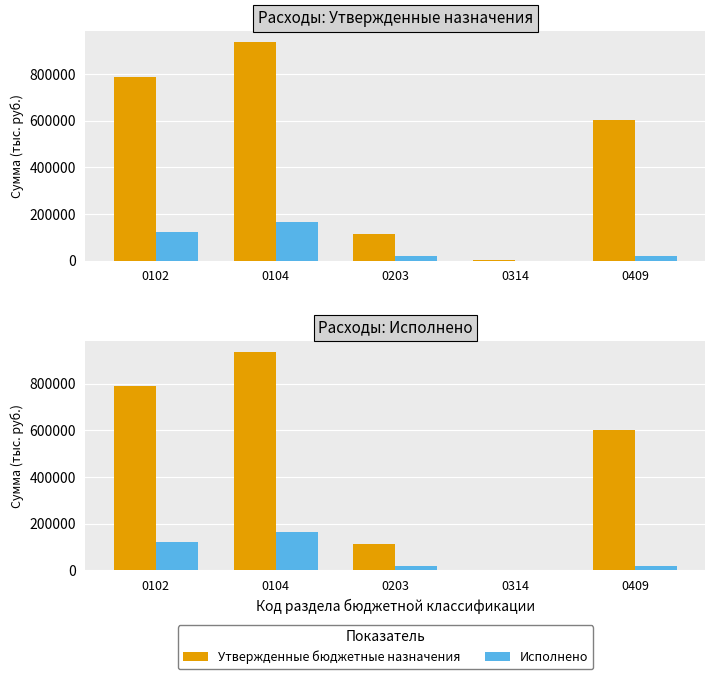

What is the spread (max minus min) of values at 0102?

666401.1